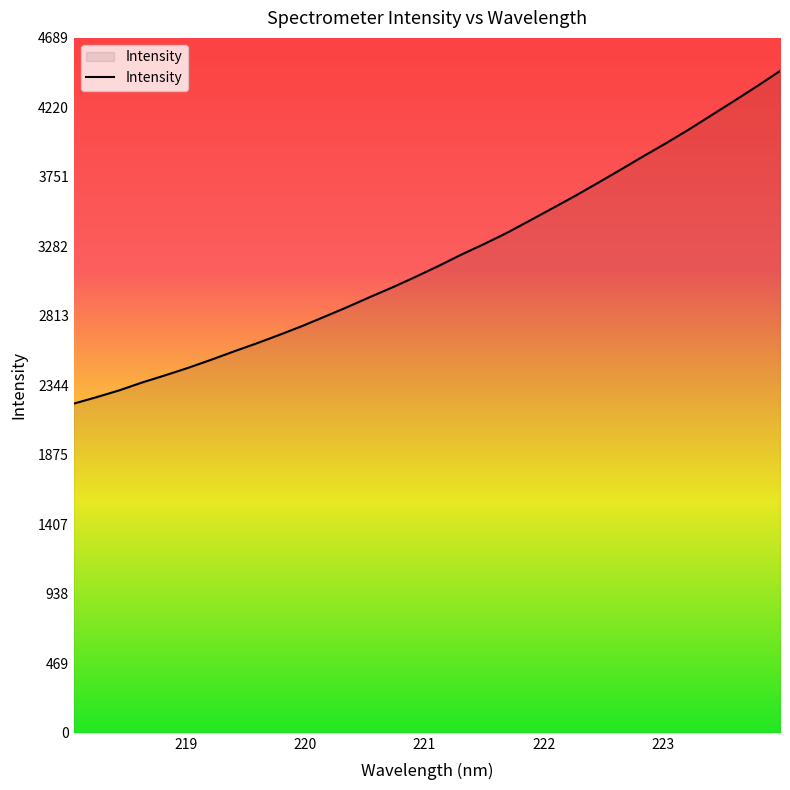

Does the chart display data point markers on the line(s)?

No